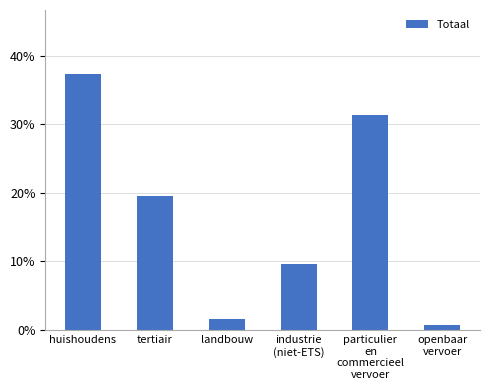

The value at industrie
(niet-ETS) is 0.1. True or false?

False